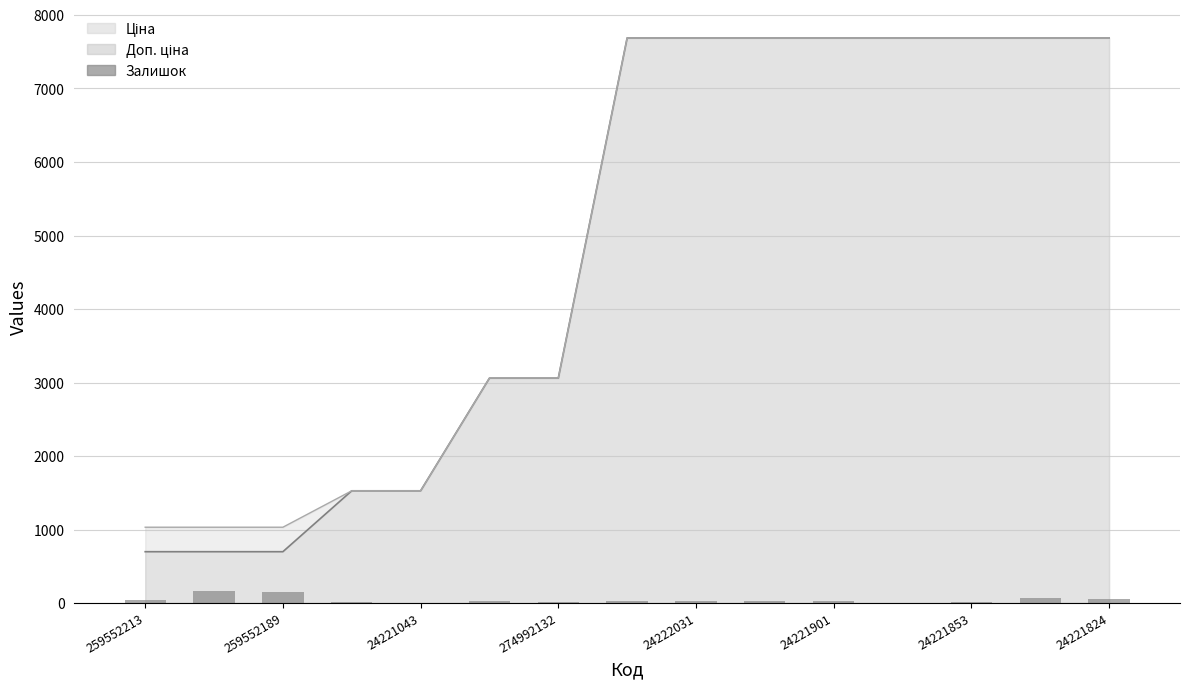

How many values are below 27?

6